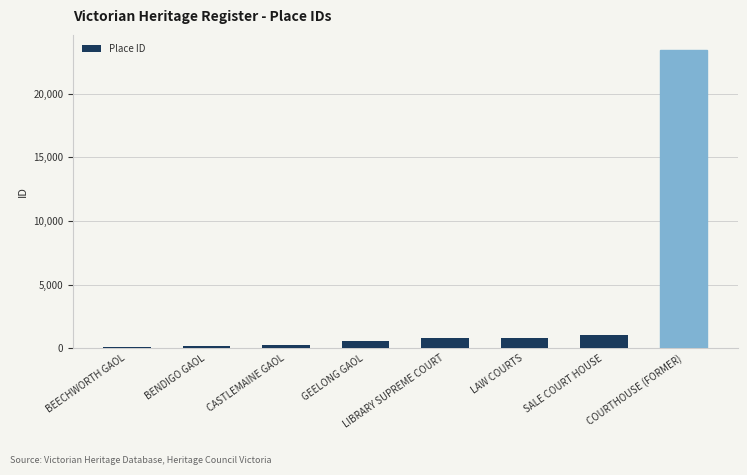

What is the label of the 1st bar from the right?

COURTHOUSE (FORMER)